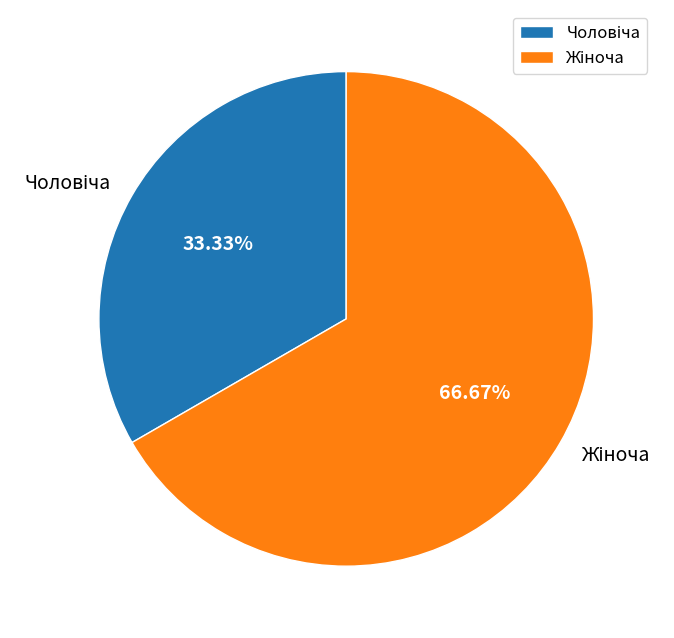

Count the number of slices in the pie.

2